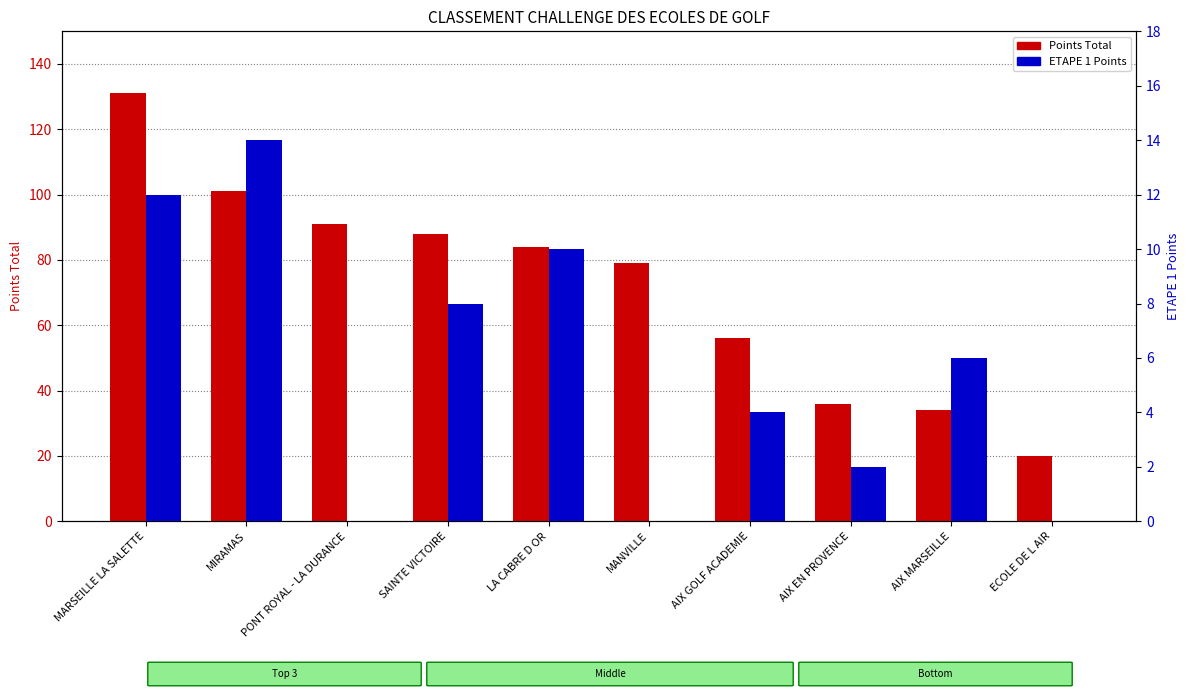

The Points Total series shows 51 at AIX MARSEILLE. True or false?

False